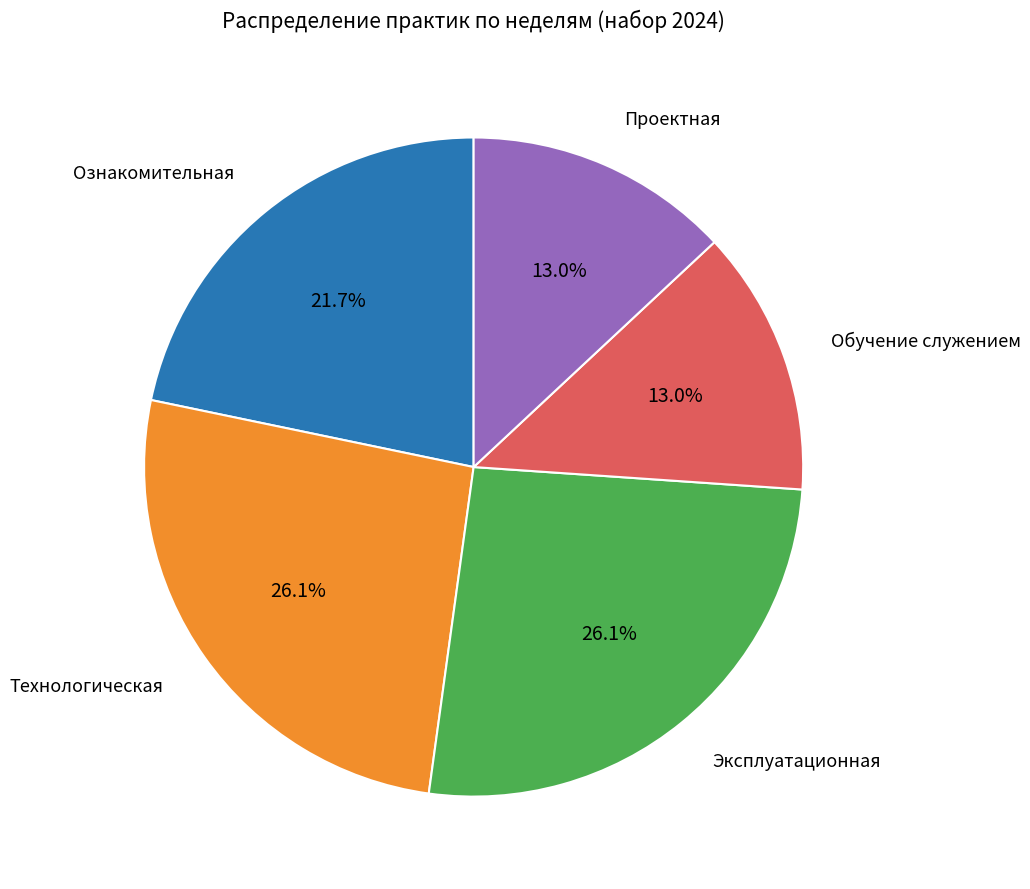

Does any single category account for the majority?

No